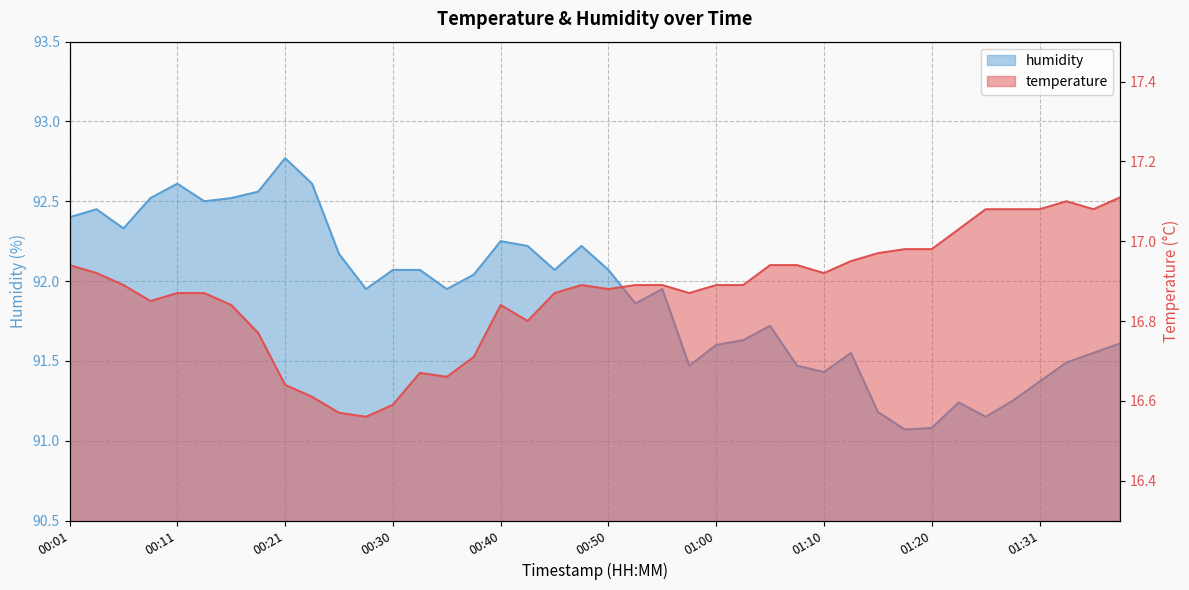

What is the sum of all humidity values?

3676.0